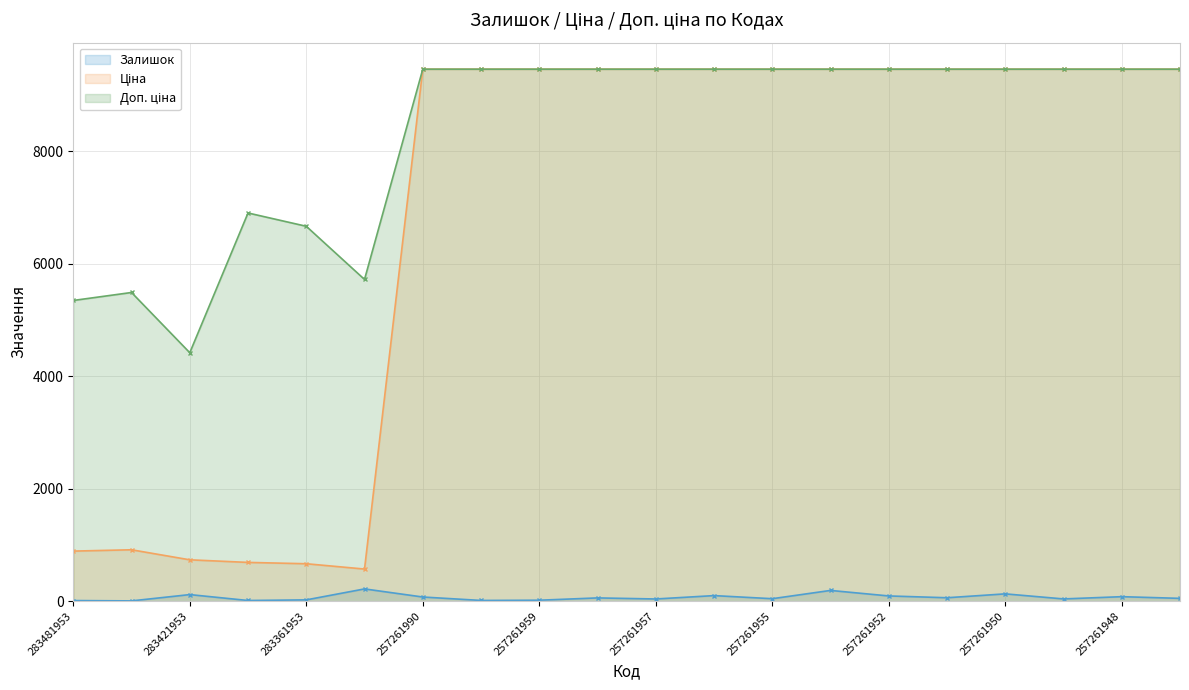

True or false: Доп. ціна and Залишок cross at least once.

False